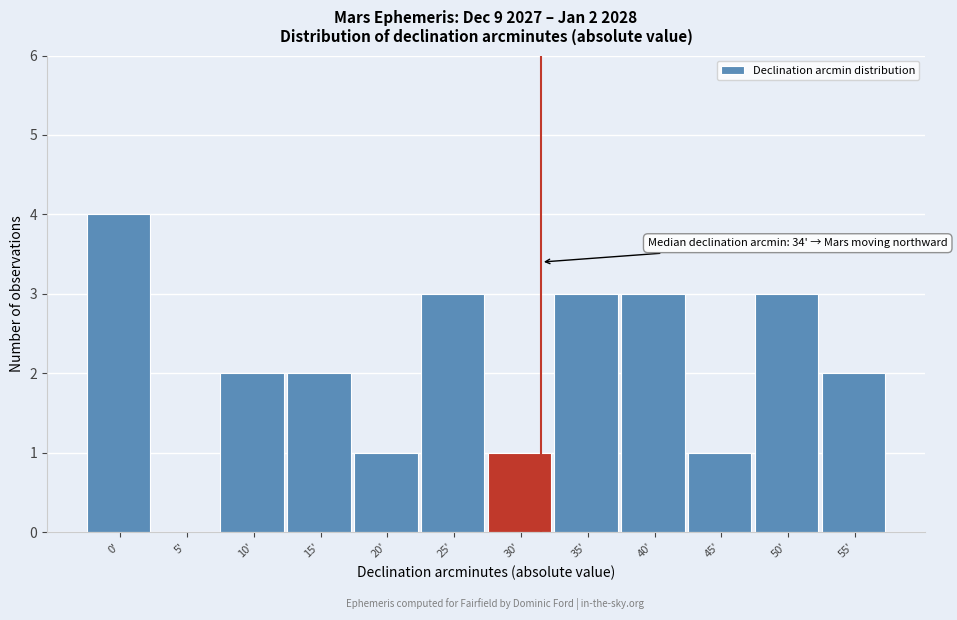

Reading left to right, extract all data points from this chart.

0'=4	5'=0	10'=2	15'=2	20'=1	25'=3	30'=1	35'=3	40'=3	45'=1	50'=3	55'=2